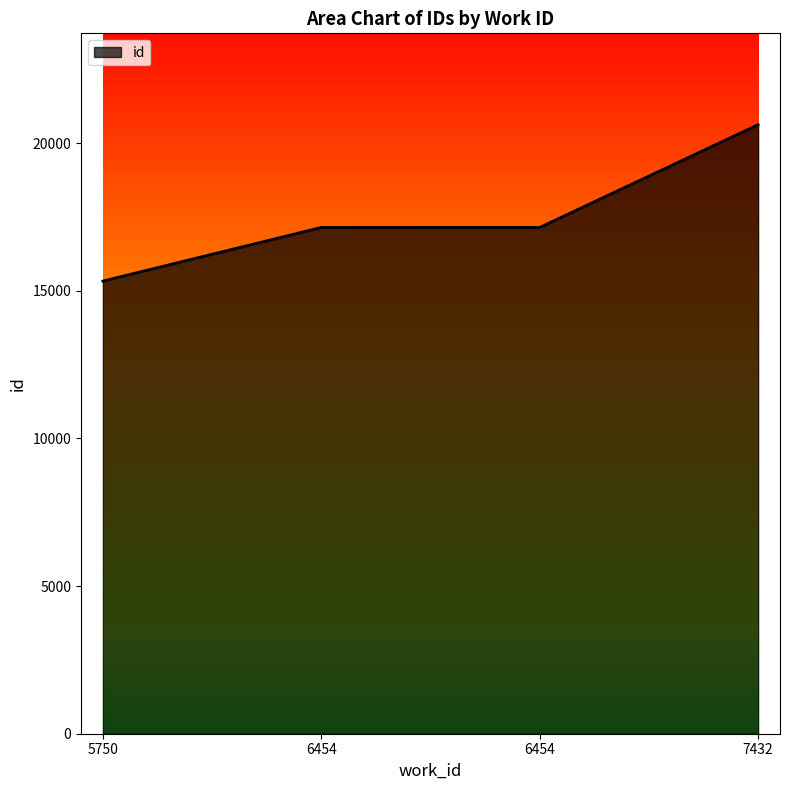

What is the value of the 4th point from the left?

20623